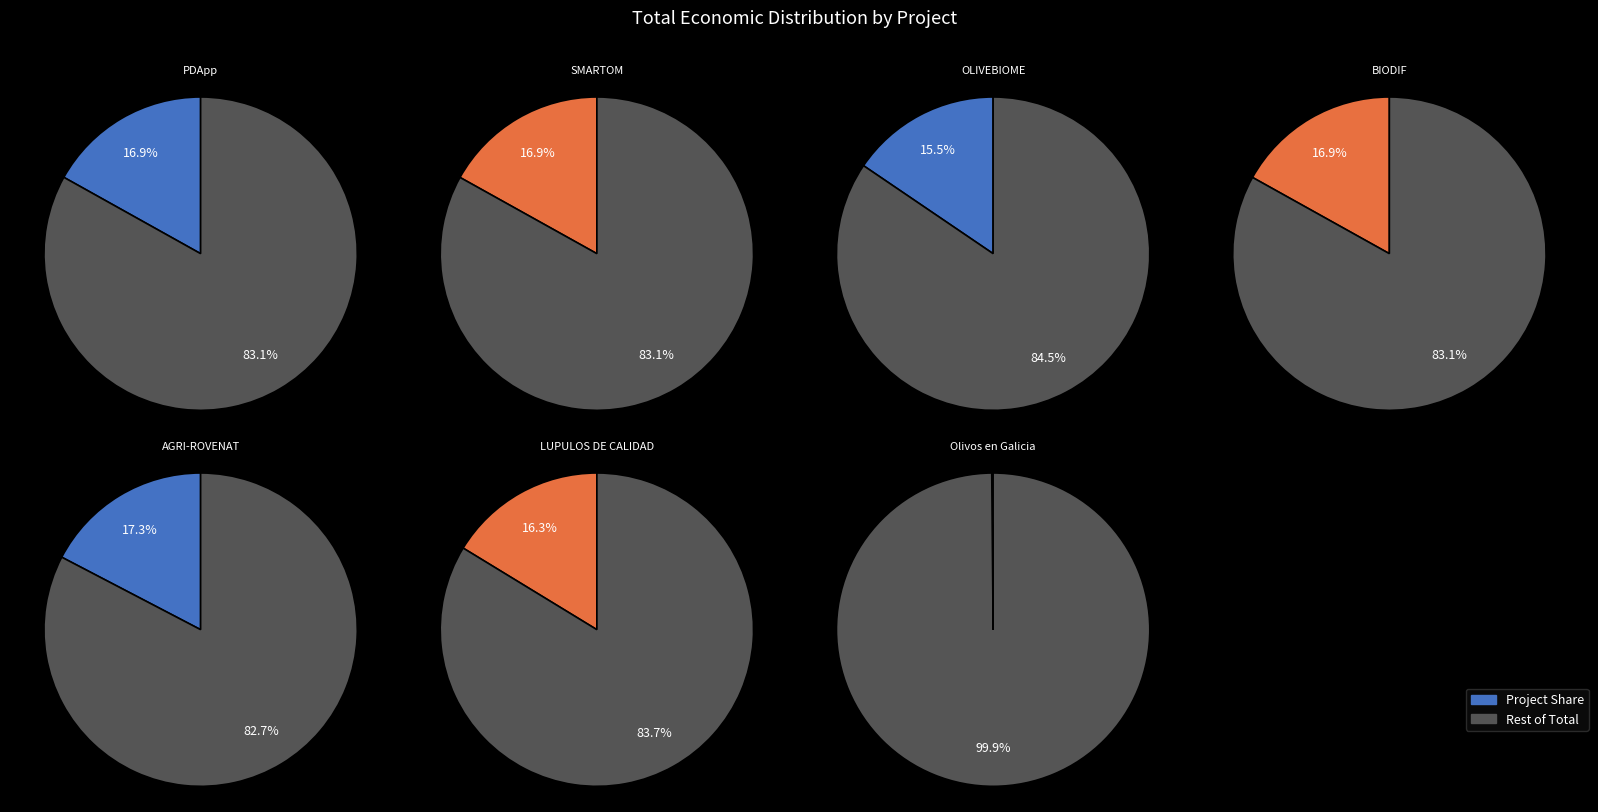

Rank the categories by value from lowest to highest.

Olivos en Galicia, OLIVEBIOME, LUPULOS DE CALIDAD, PDApp, BIODIF, SMARTOM, AGRI-ROVENAT